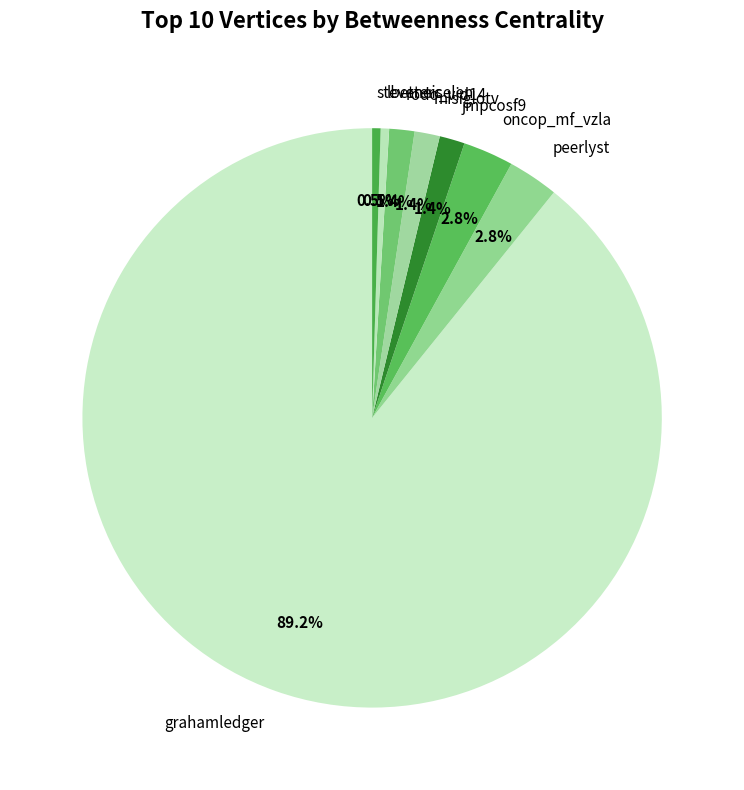

How many slices are in this pie chart?

8